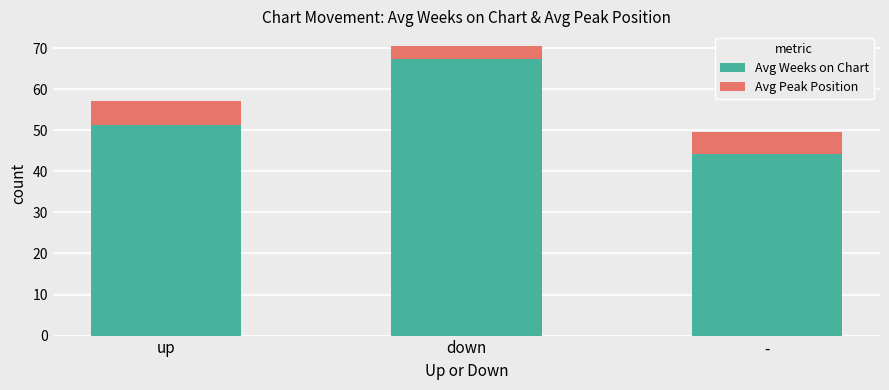

What is the difference between the maximum and minimum values in the Avg Weeks on Chart series?

23.1